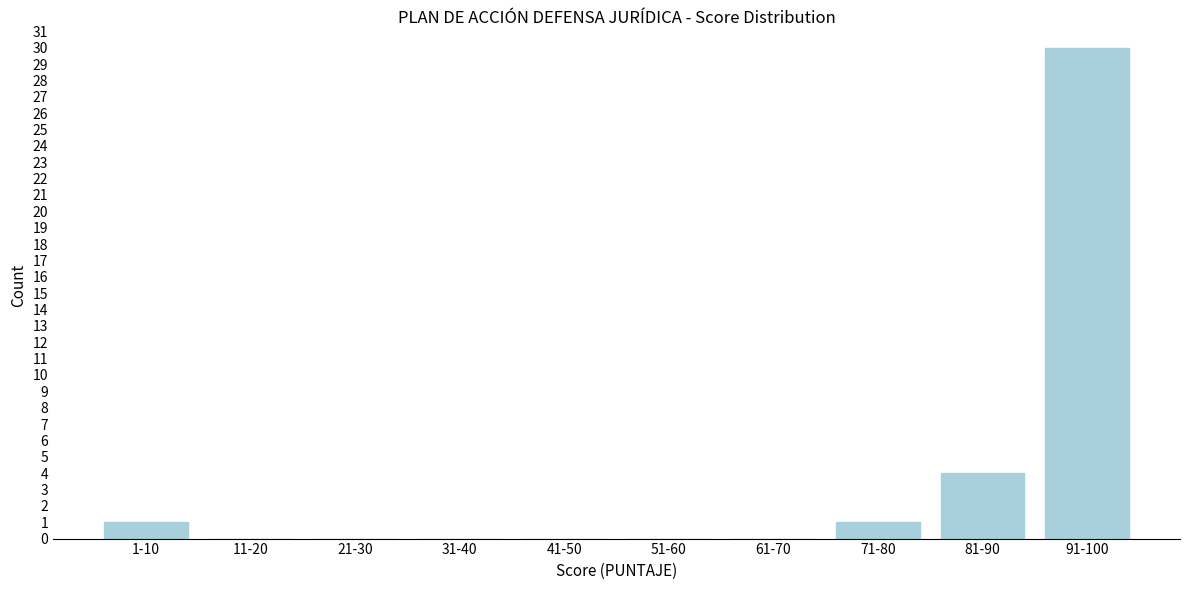

Reading right to left, list all the values displayed in this chart.

91-100=30	81-90=4	71-80=1	61-70=0	51-60=0	41-50=0	31-40=0	21-30=0	11-20=0	1-10=1